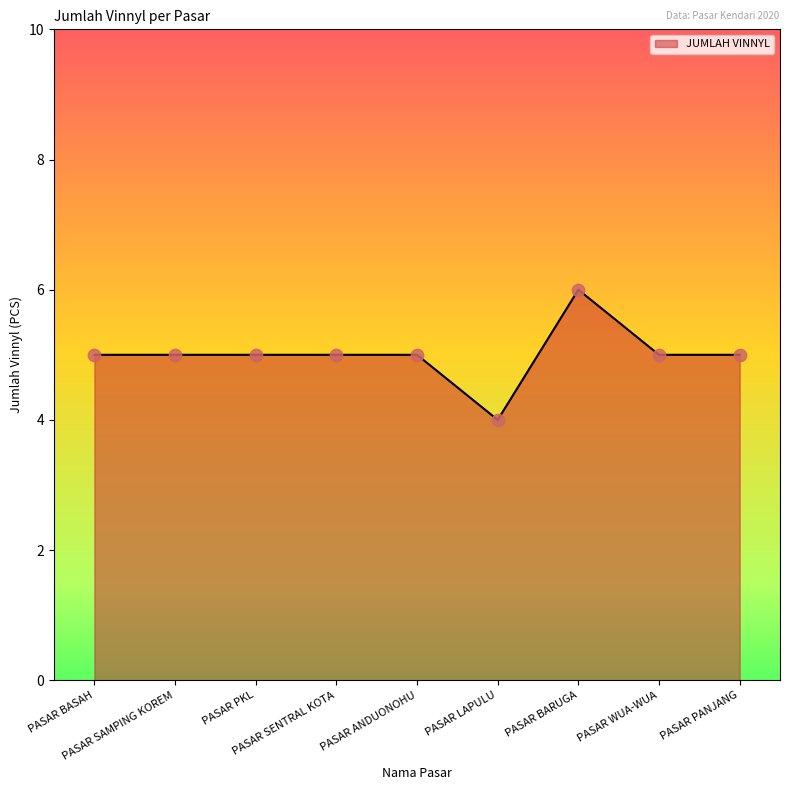

What is the smallest value displayed?

4